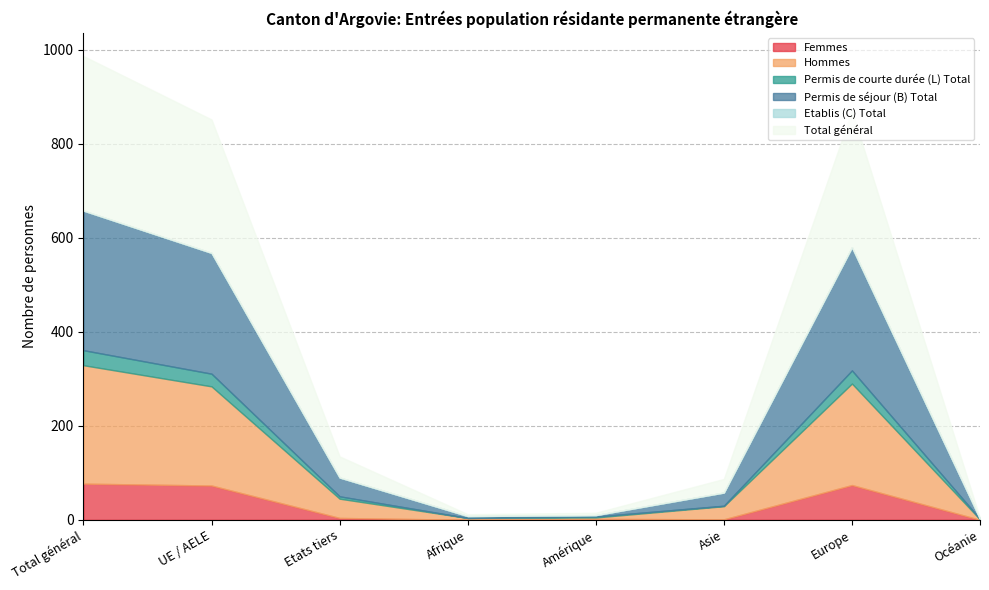

What is the label of the 1st point from the right?

Océanie